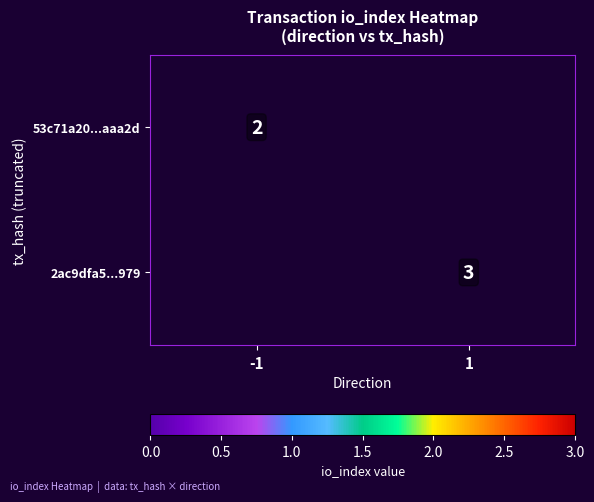

The 53c71a20...aaa2d series shows 2 at -1. True or false?

True